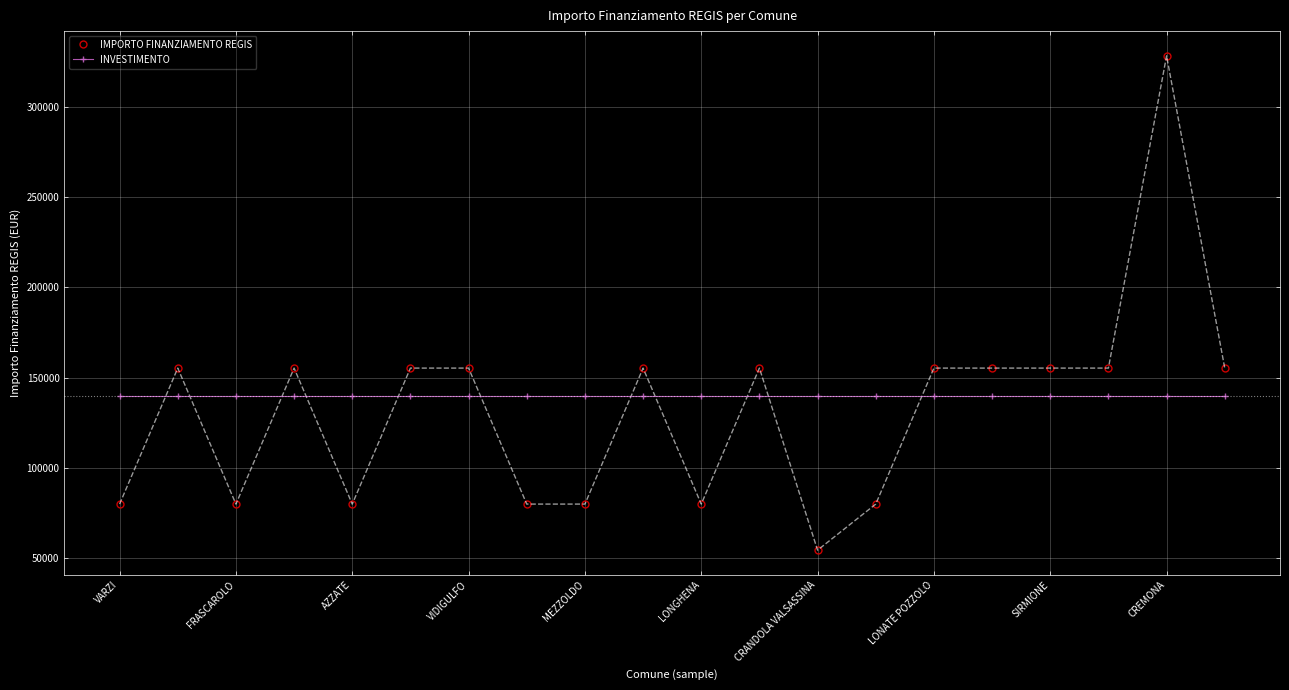

Is this an area chart (filled region under the line)?

No